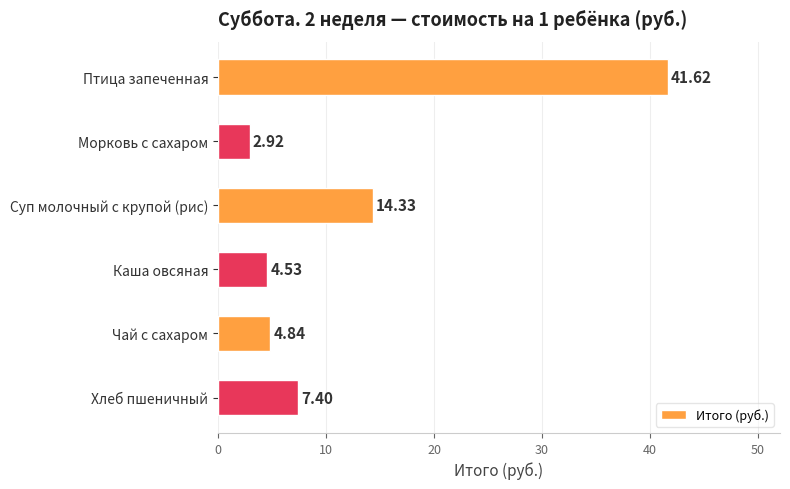

Are the bars horizontal?

Yes